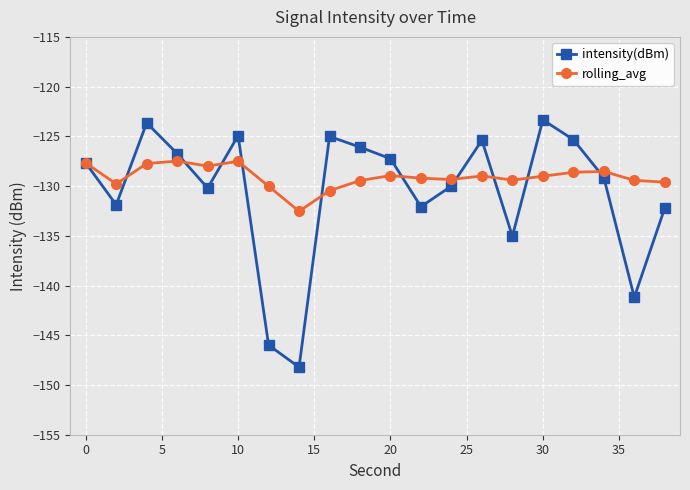

Which series ends up on top after the final intersection of rolling_avg and intensity(dBm)?

rolling_avg